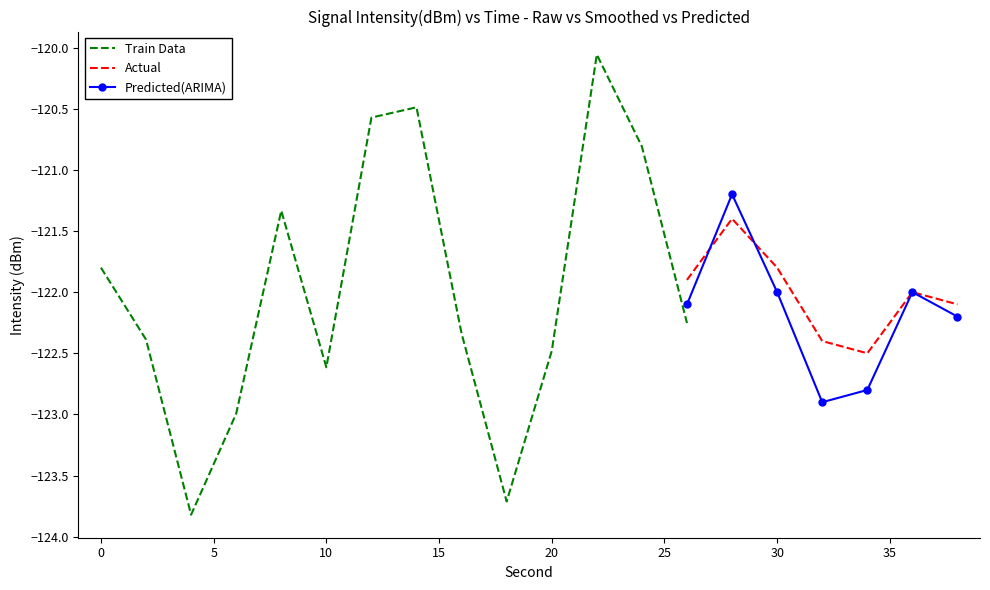

At which category does the chart reach its minimum across all series?

4